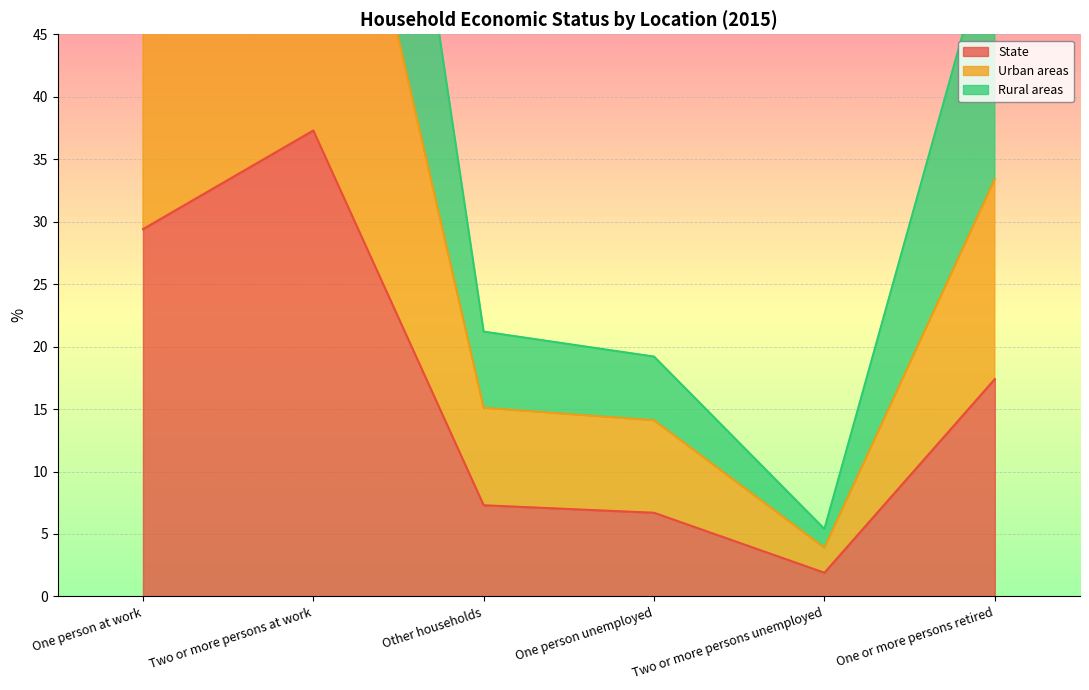

At how many categories does at least one series exceed 5?

6